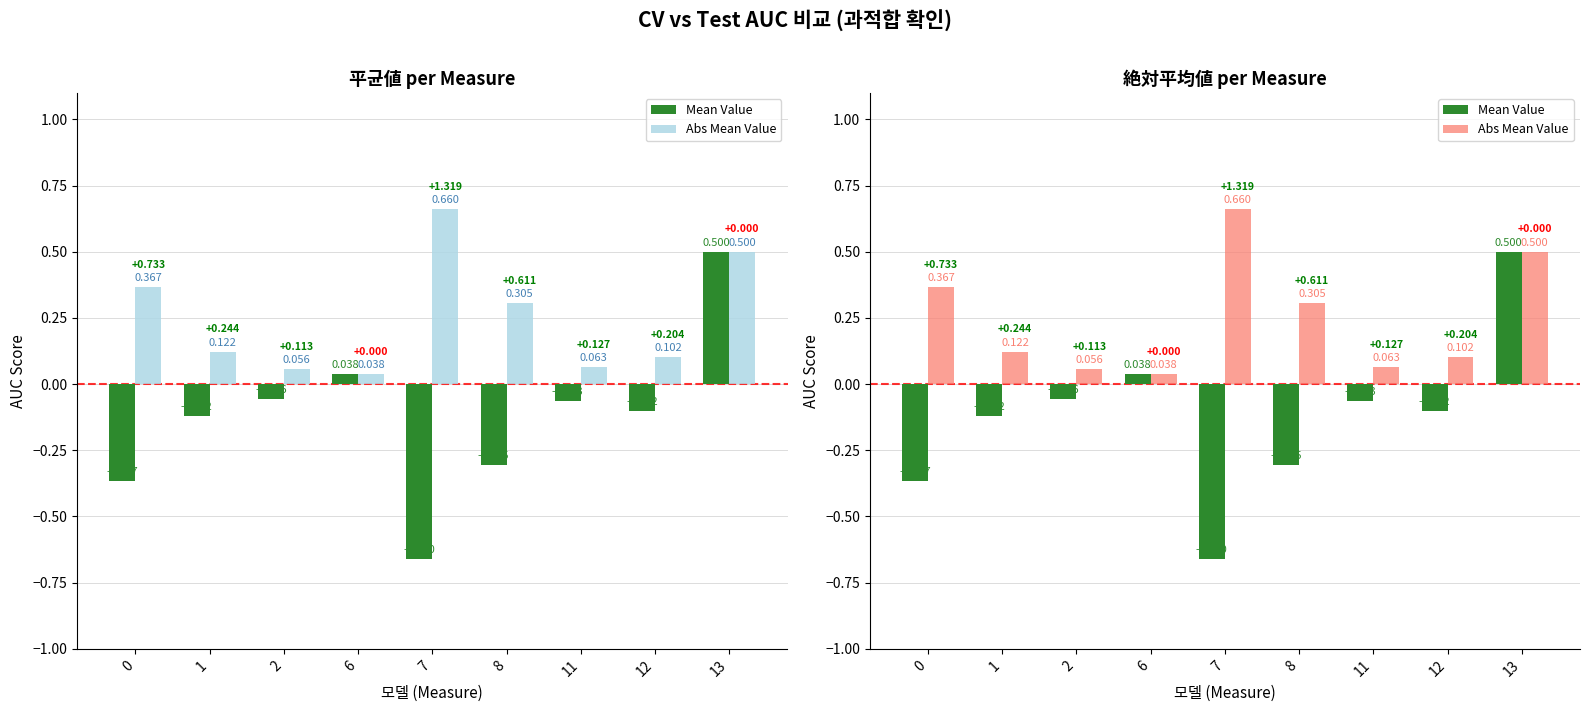

Does the chart contain any negative values?

Yes